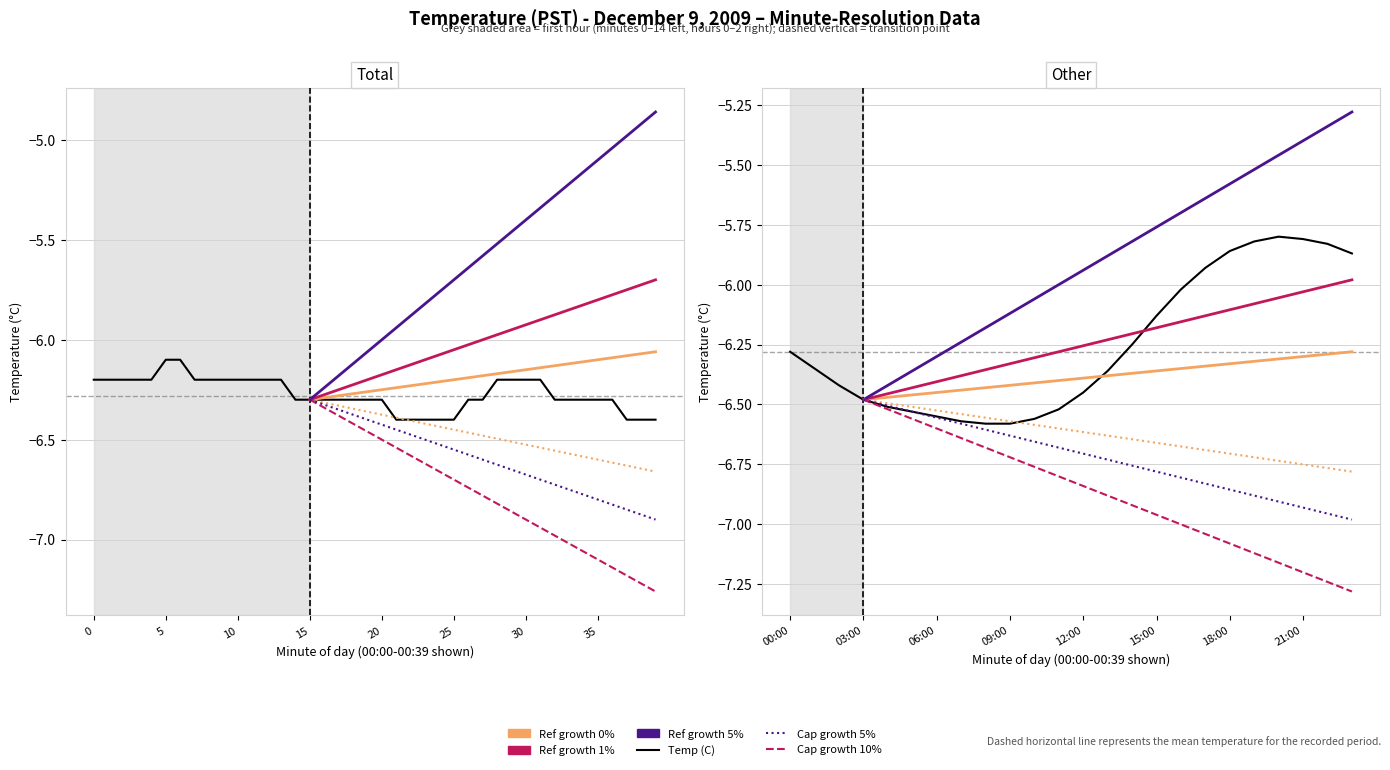

Does the chart display data point markers on the line(s)?

No